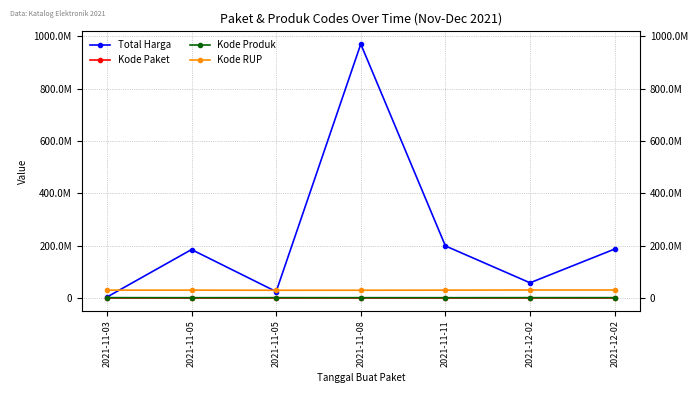

What are all the series names shown in the legend?

Total Harga, Kode Paket, Kode Produk, Kode RUP